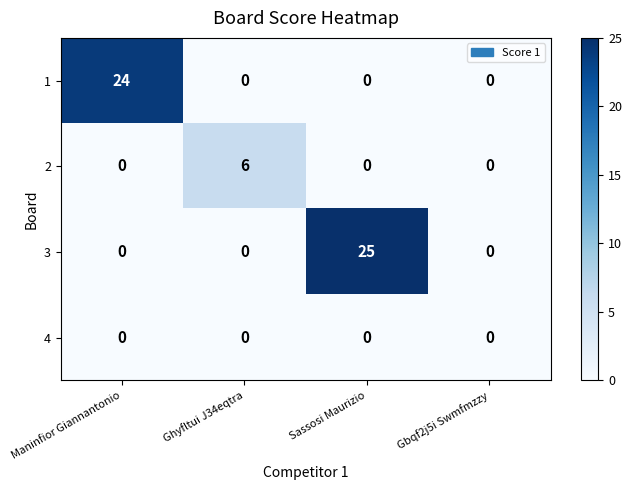

Rank the series by their maximum value, from highest to lowest.

3, 1, 2, 4